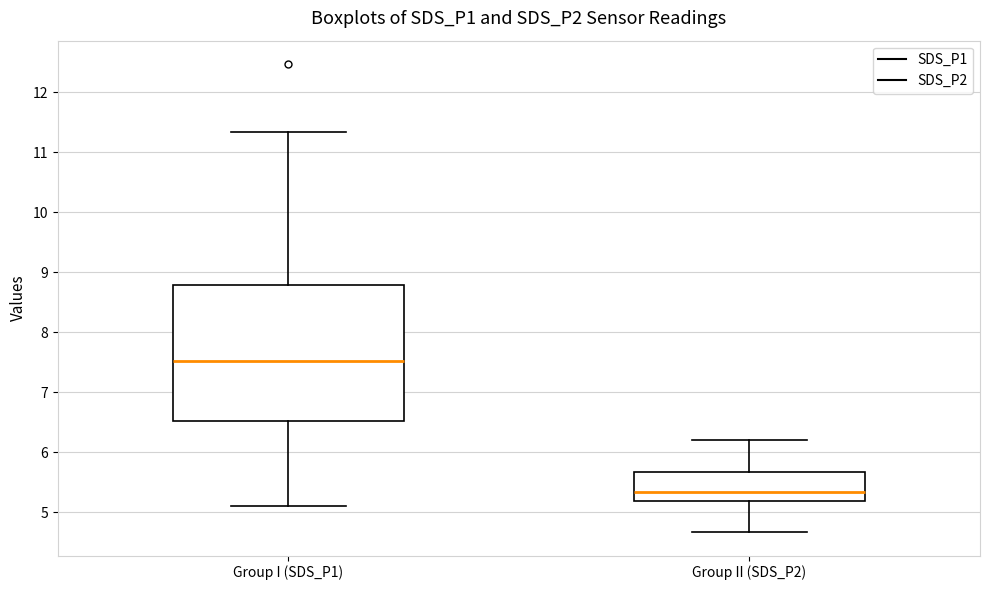

Reading left to right, read every box against the y-axis: the position of its median line, the range the box covers, and the ends of its whiskers. The values are not printed on the chart, so give them approximately, as read against the axis.

Group I (SDS_P1): median 7.5, box 6.5 to 8.8, whiskers 5.1 to 11.3
Group II (SDS_P2): median 5.3, box 5.2 to 5.7, whiskers 4.7 to 6.2